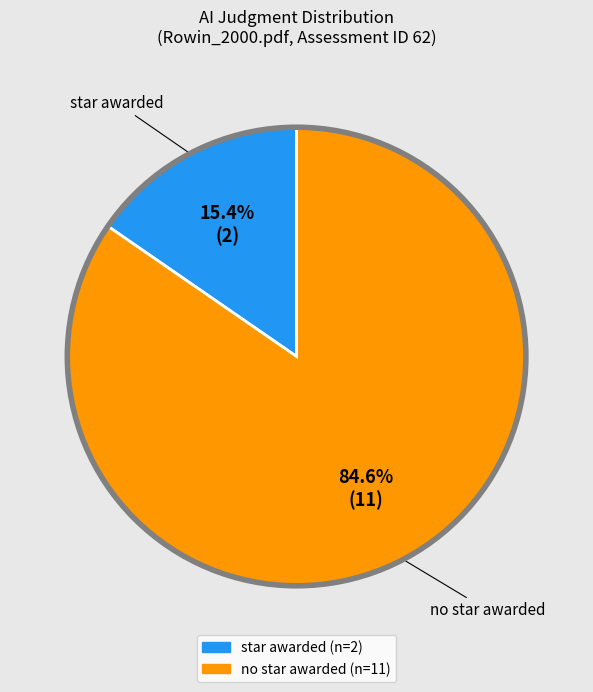

What is the smallest slice in the pie chart?

star awarded